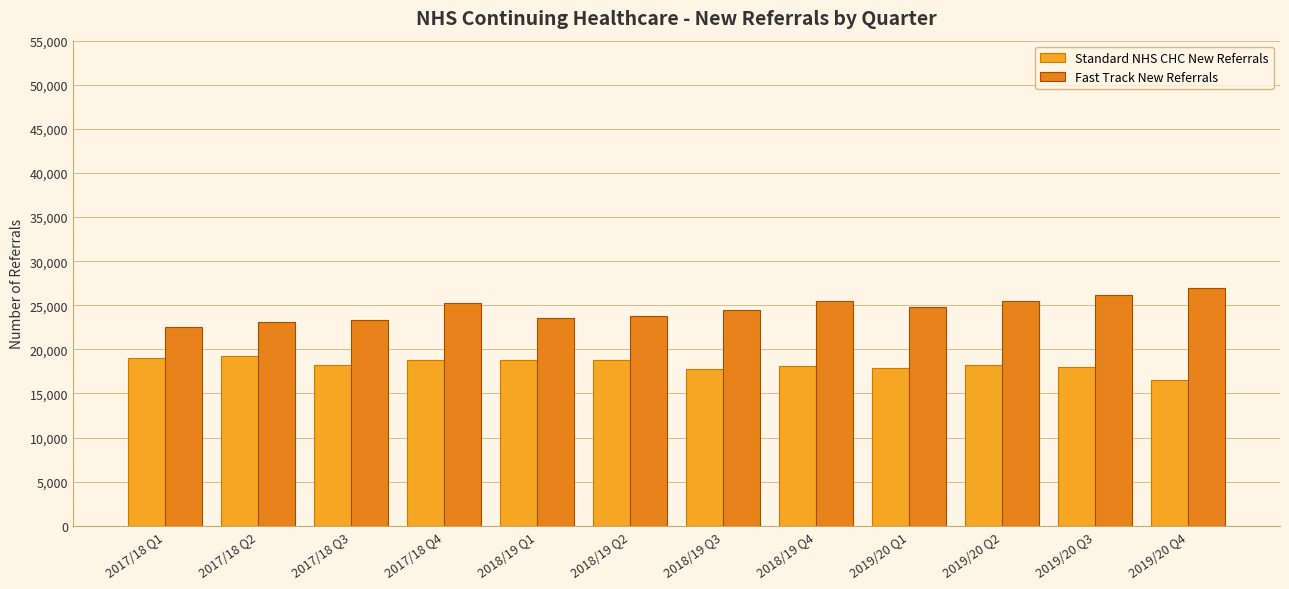

Which has a higher value, 2018/19 Q1 or 2019/20 Q4?

2018/19 Q1